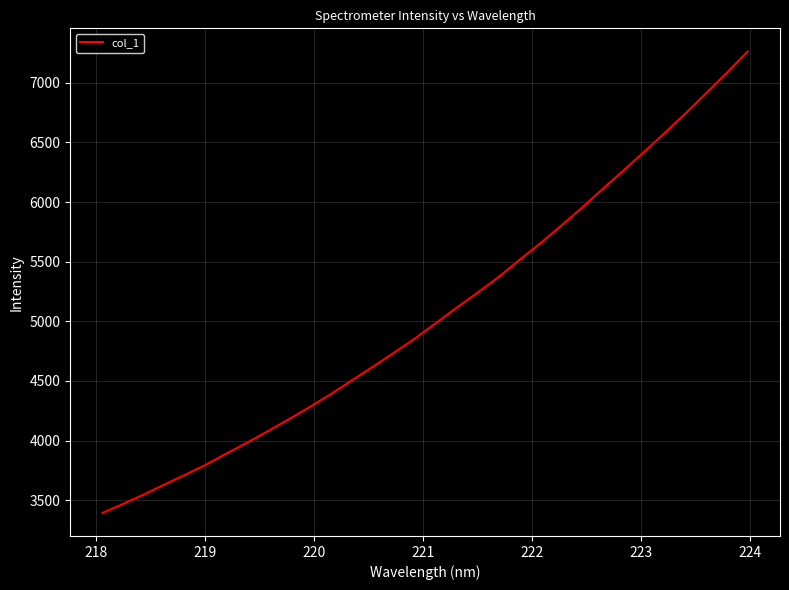

What is the minimum value shown in the chart?

3392.9